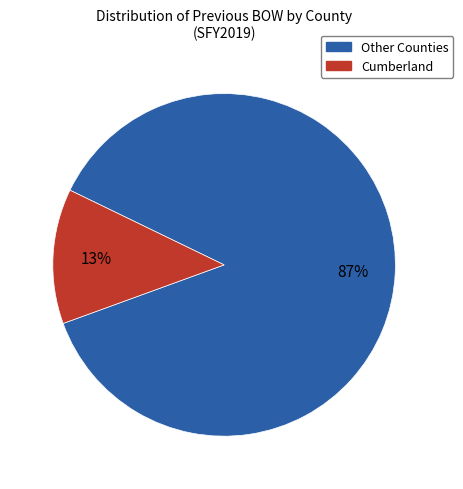

Is there any slice that represents more than half of the pie?

Yes